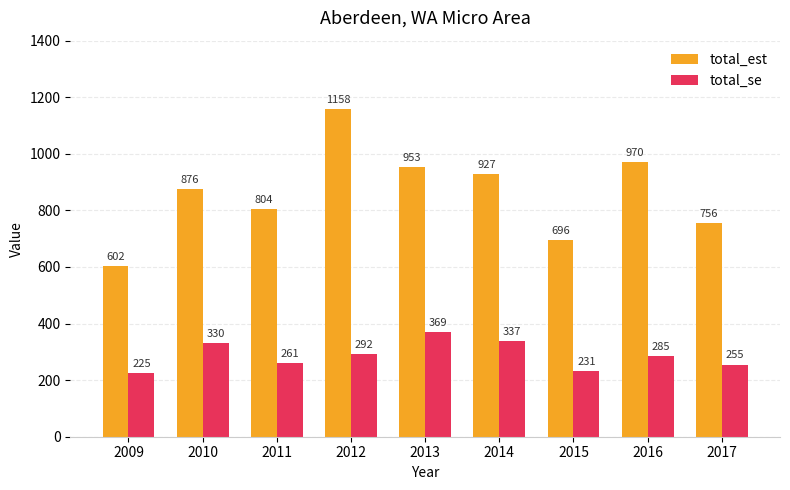

Does the chart contain any negative values?

No